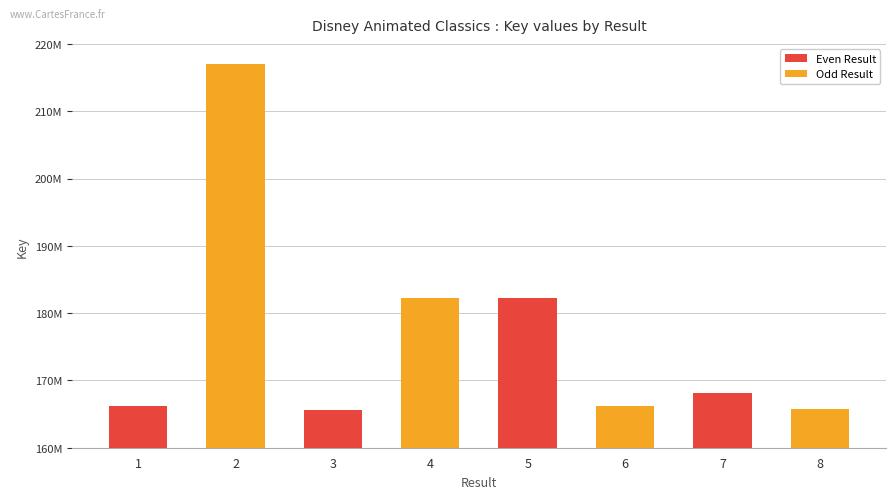

Are the bars horizontal?

No